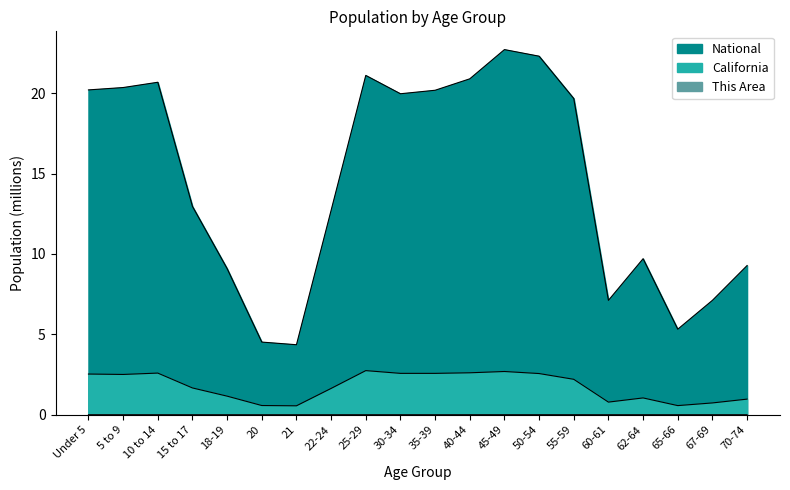

How many interior local valleys does the California series have?

5